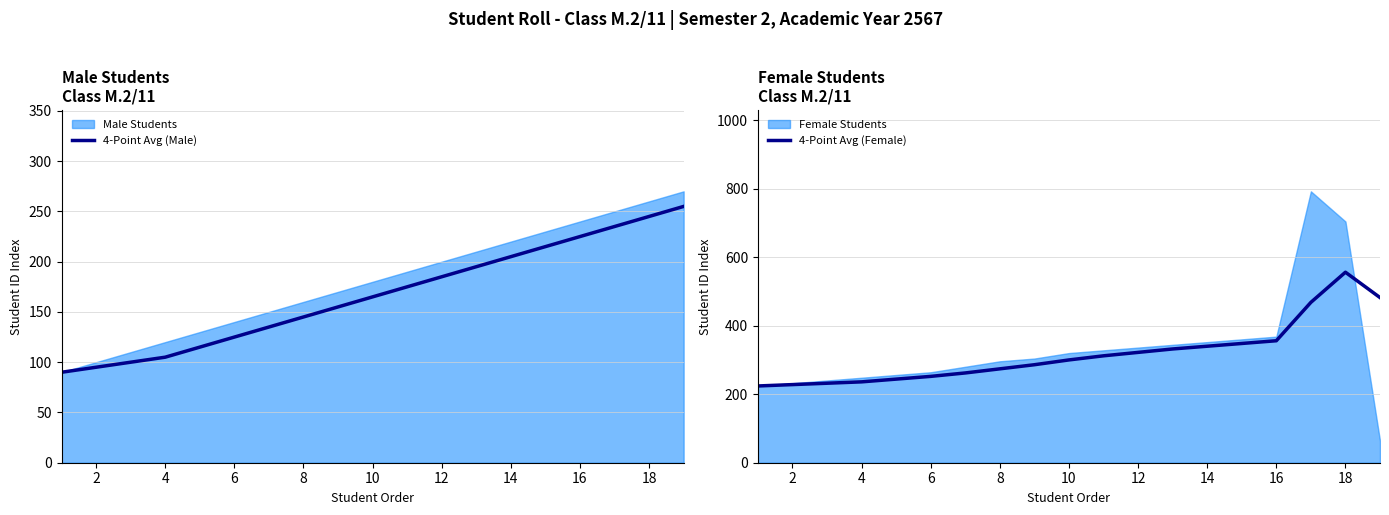

How many values in the 4-Point Avg (Female) series exceed 300?

9